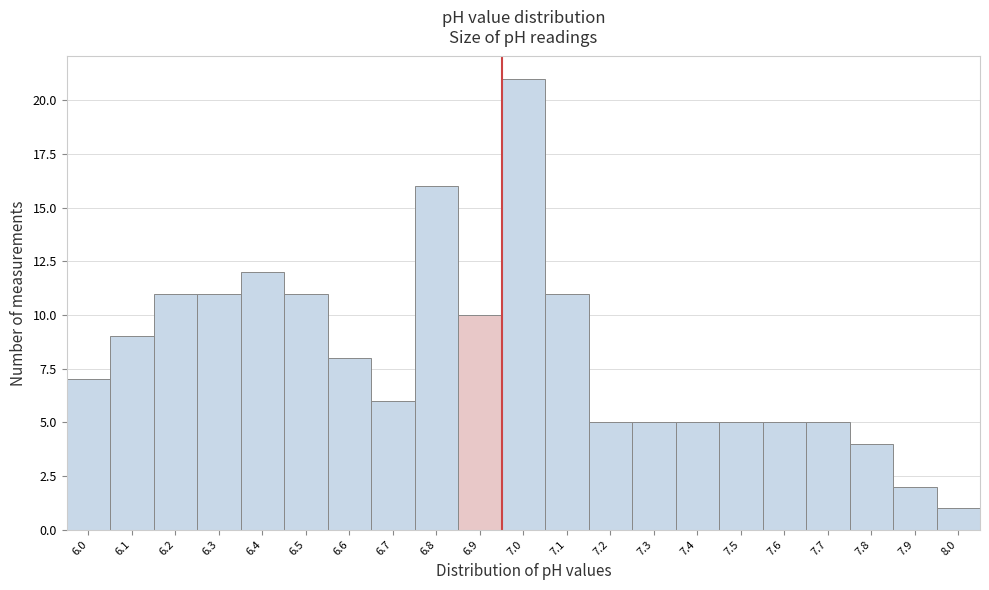

Reading left to right, transcribe all the data shown in this chart.

7	9	11	11	12	11	8	6	16	10	21	11	5	5	5	5	5	5	4	2	1